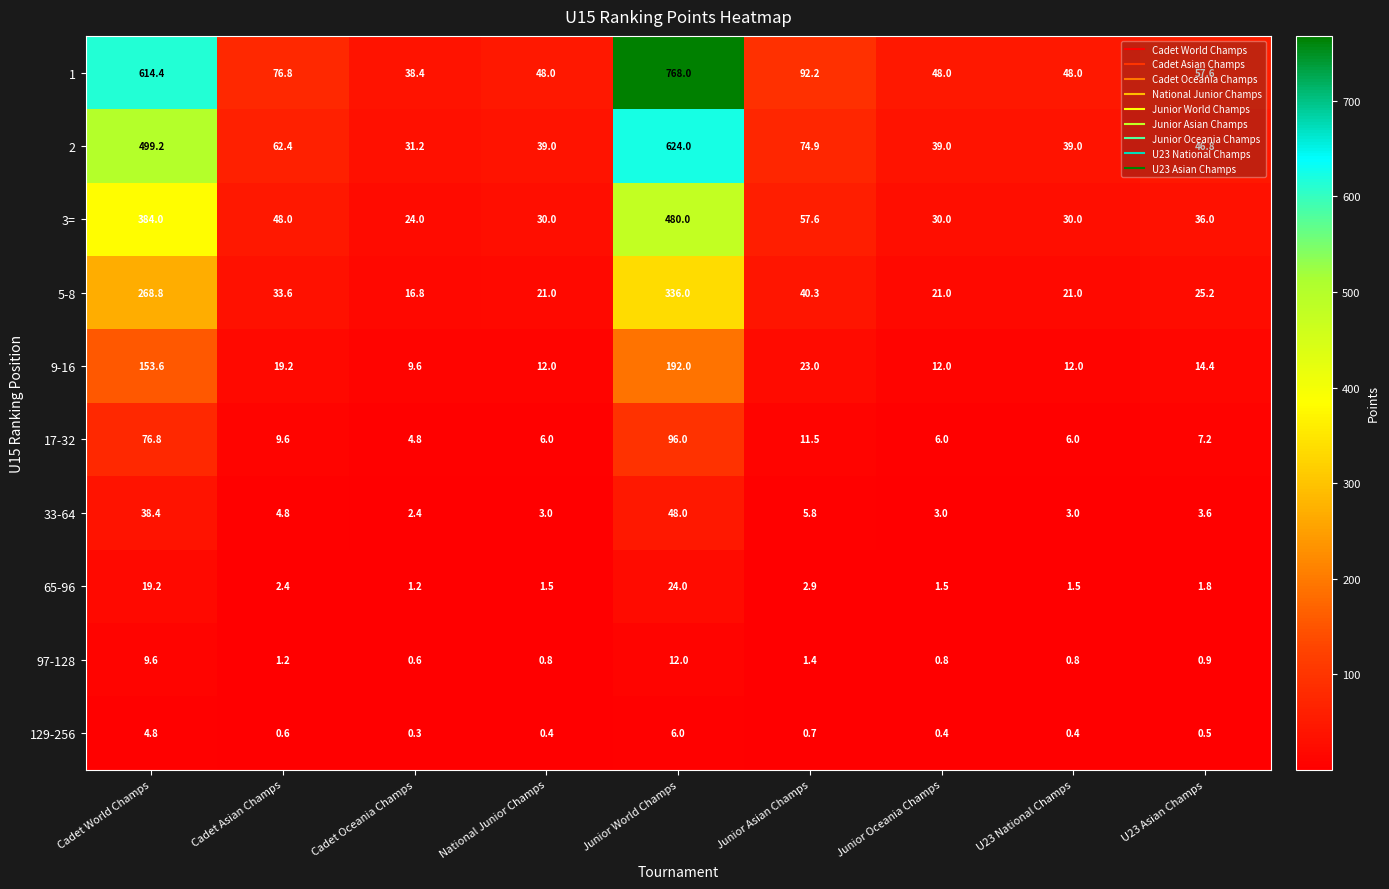

The 97-128 series shows 2.1 at Junior Asian Champs. True or false?

False